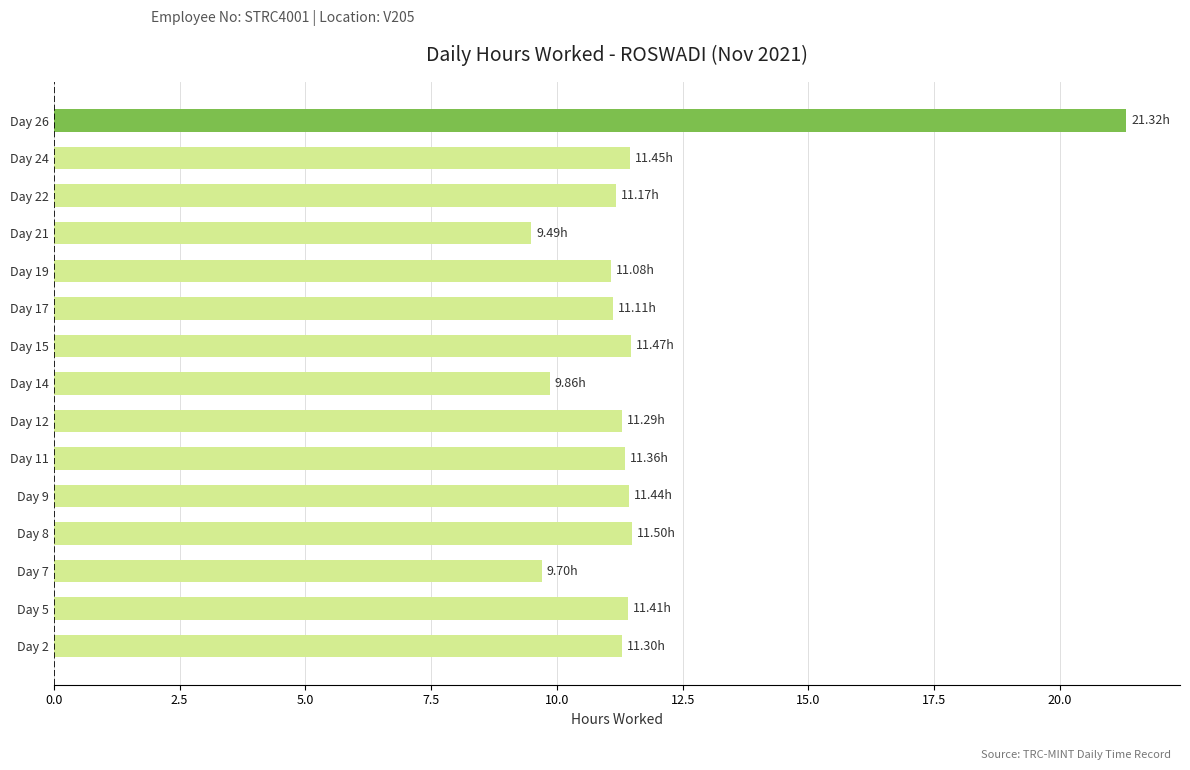

What is the difference between the values at Day 21 and Day 5?

1.9